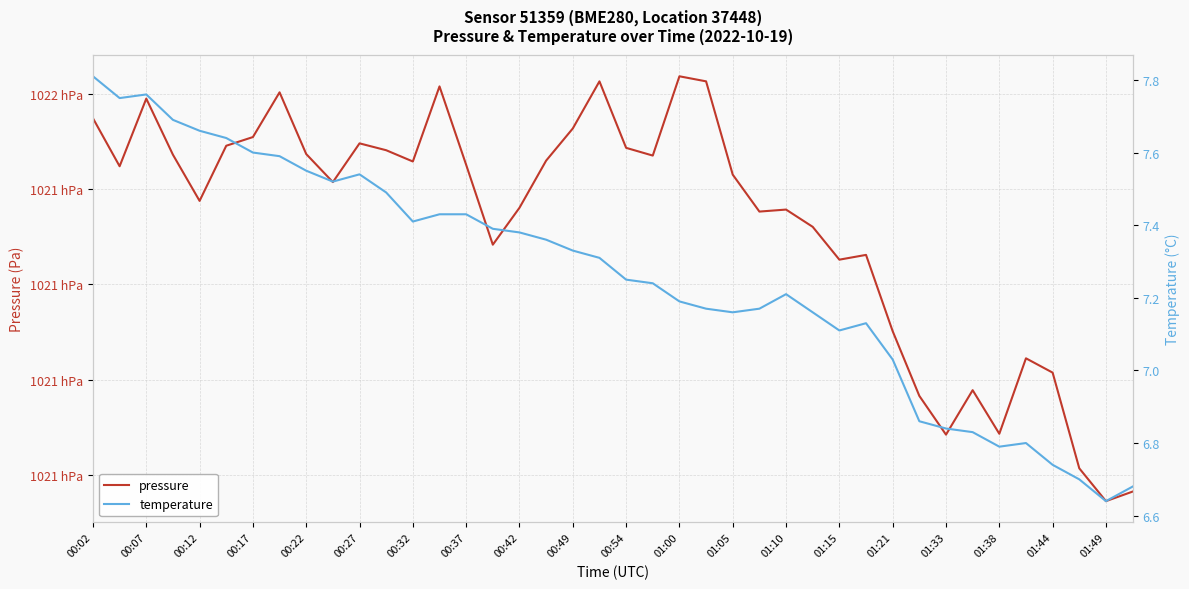

What is the difference between the highest and lowest values at 00:37?

102135.1